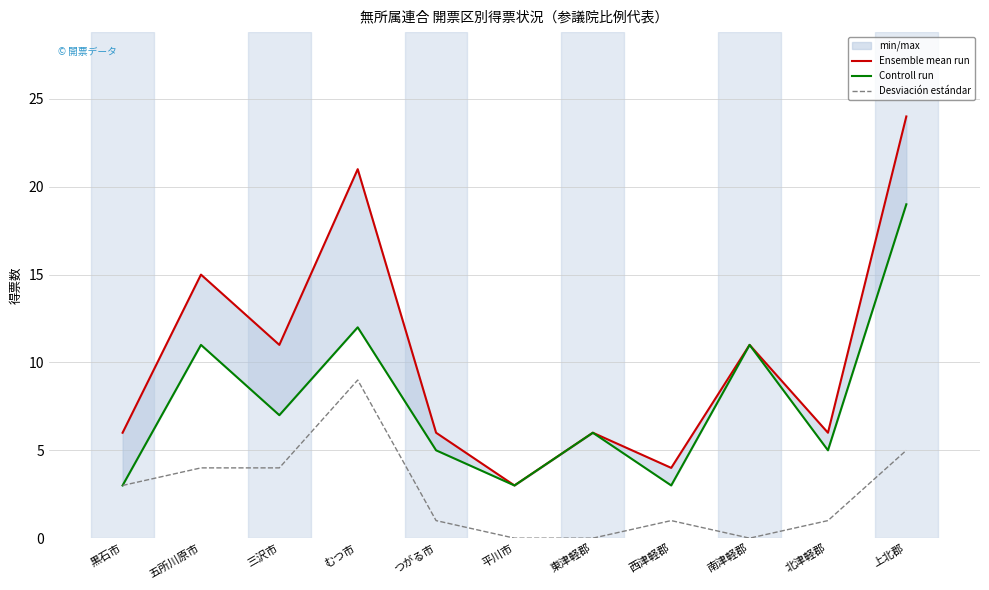

What are all the series names shown in the legend?

Ensemble mean run, Controll run, Desviación estándar